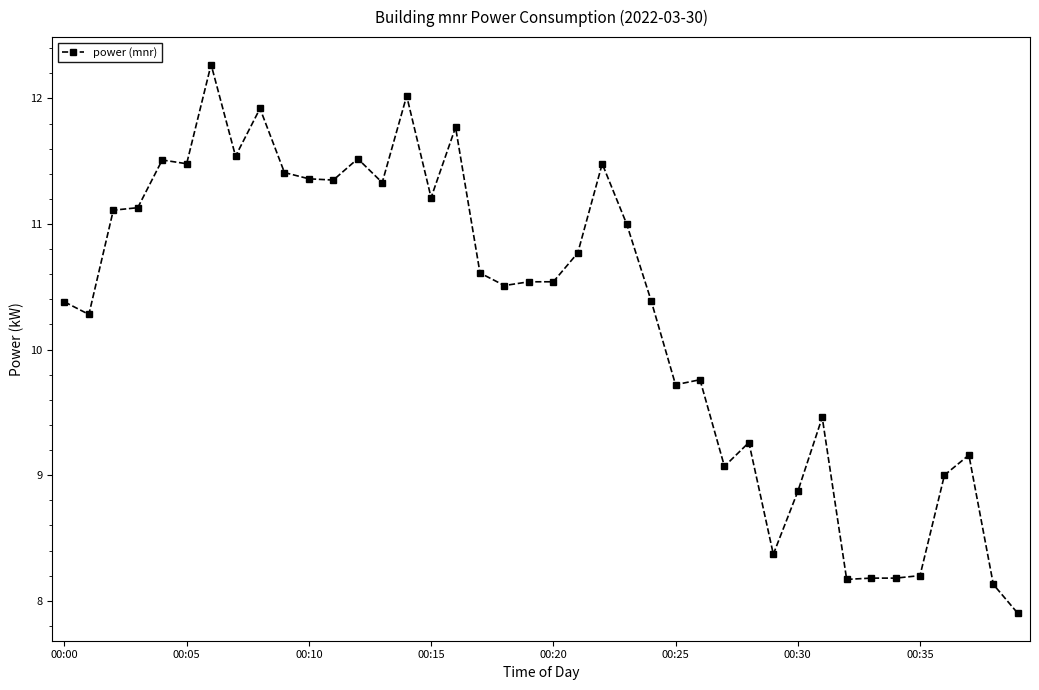

What is the difference between the second highest and second lowest values?

3.9